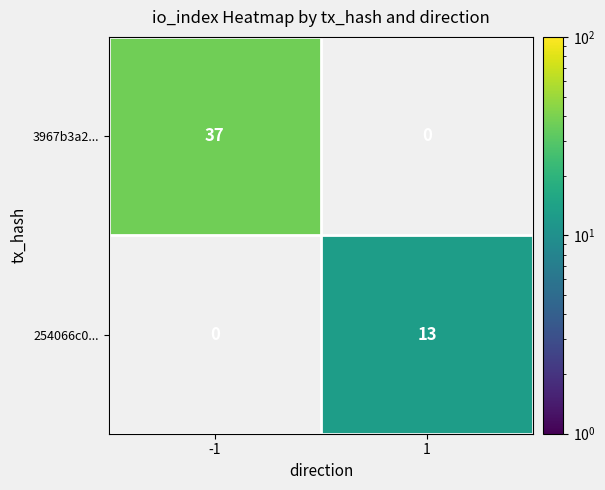

Is it true that 3967b3a2... equals 8 at -1?

False